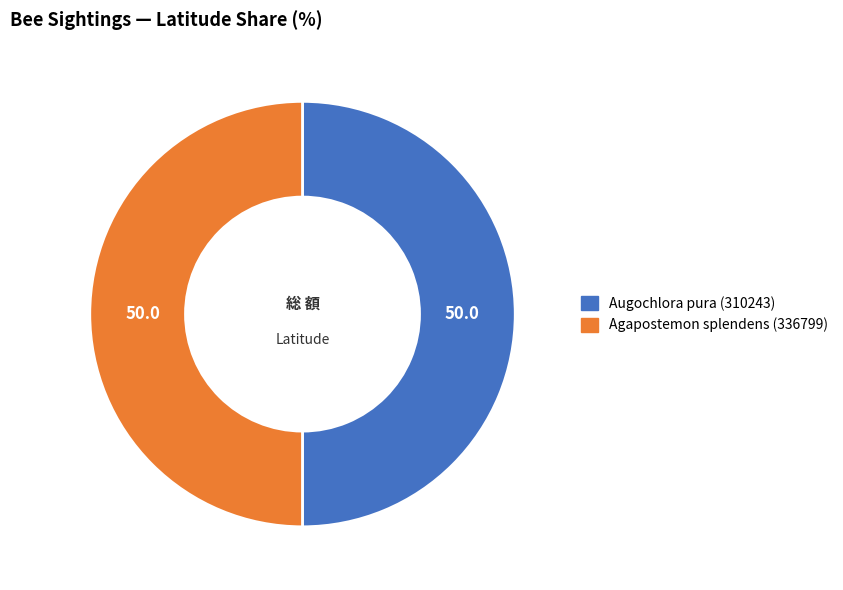

Approximately how many times larger is the value at Augochlora pura (310243) compared to Agapostemon splendens (336799)?

1.0